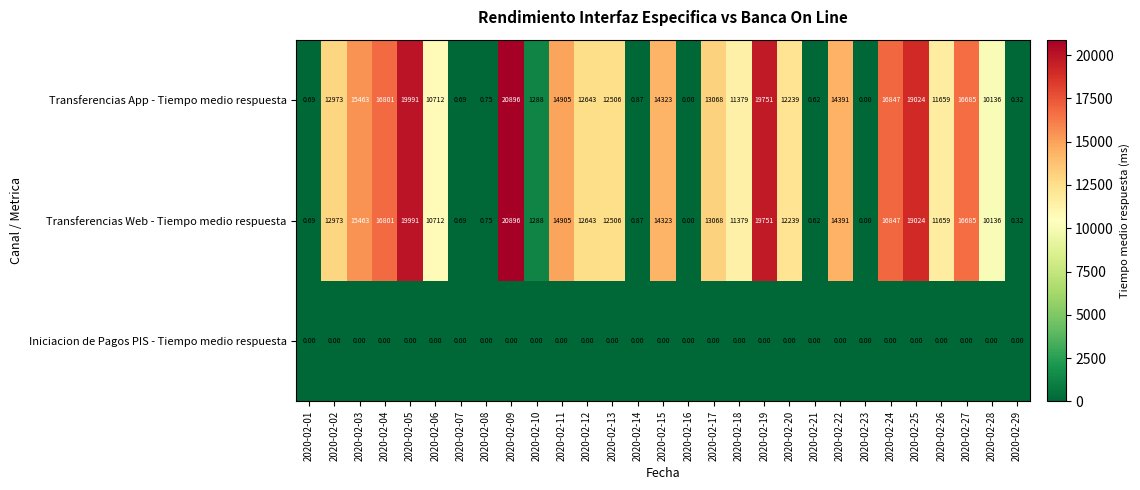

Is the value of Transferencias App - Tiempo medio respuesta at 2020-02-15 greater than the value of Transferencias Web - Tiempo medio respuesta at 2020-02-28?

Yes